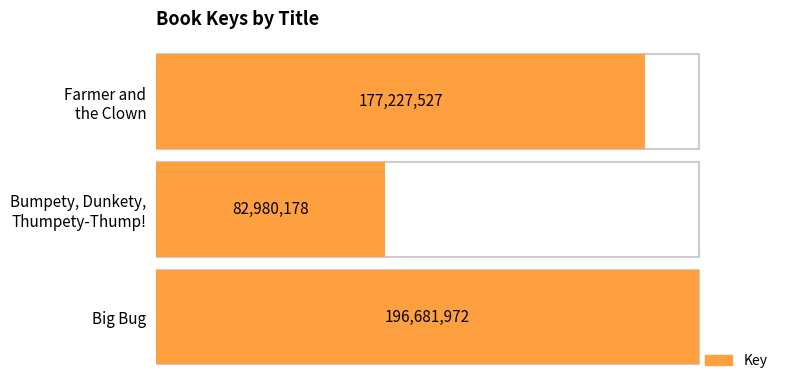

What is the greatest value displayed?

196681972